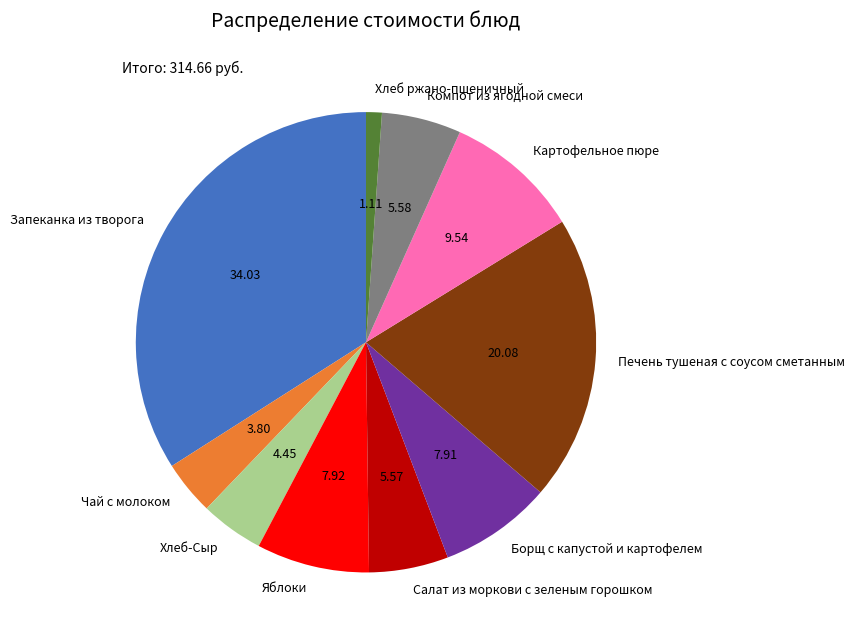

True or false: Салат из моркови с зеленым горошком accounts for 6% of the total.

True